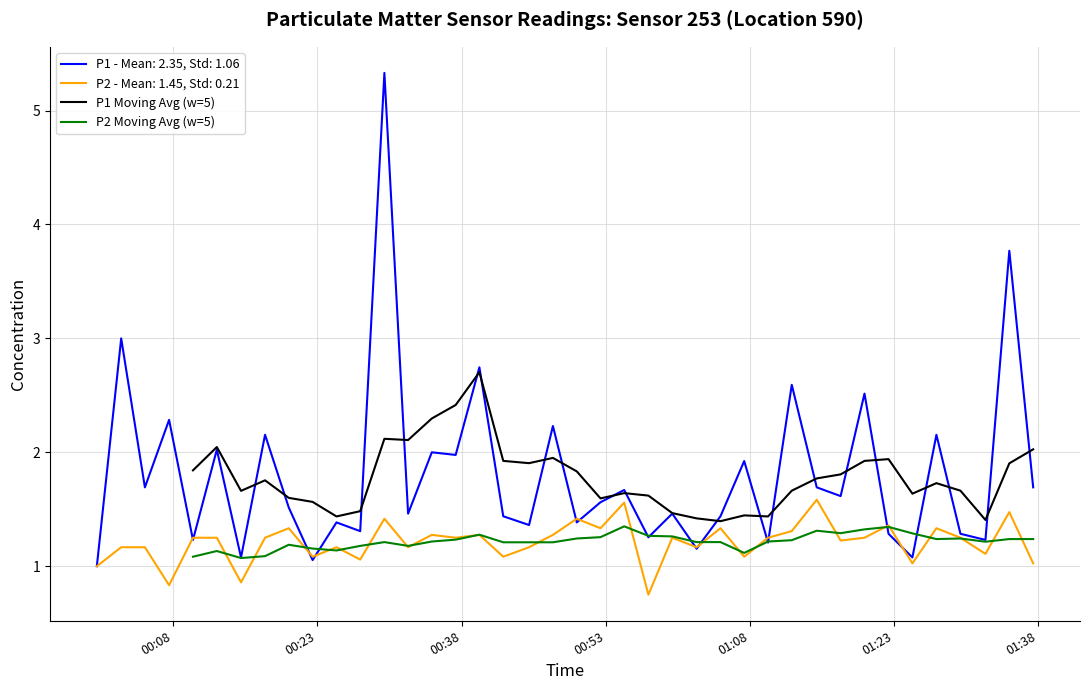

What is the difference between the maximum and second lowest values in the P1 Moving Avg (w=5) series?

1.3